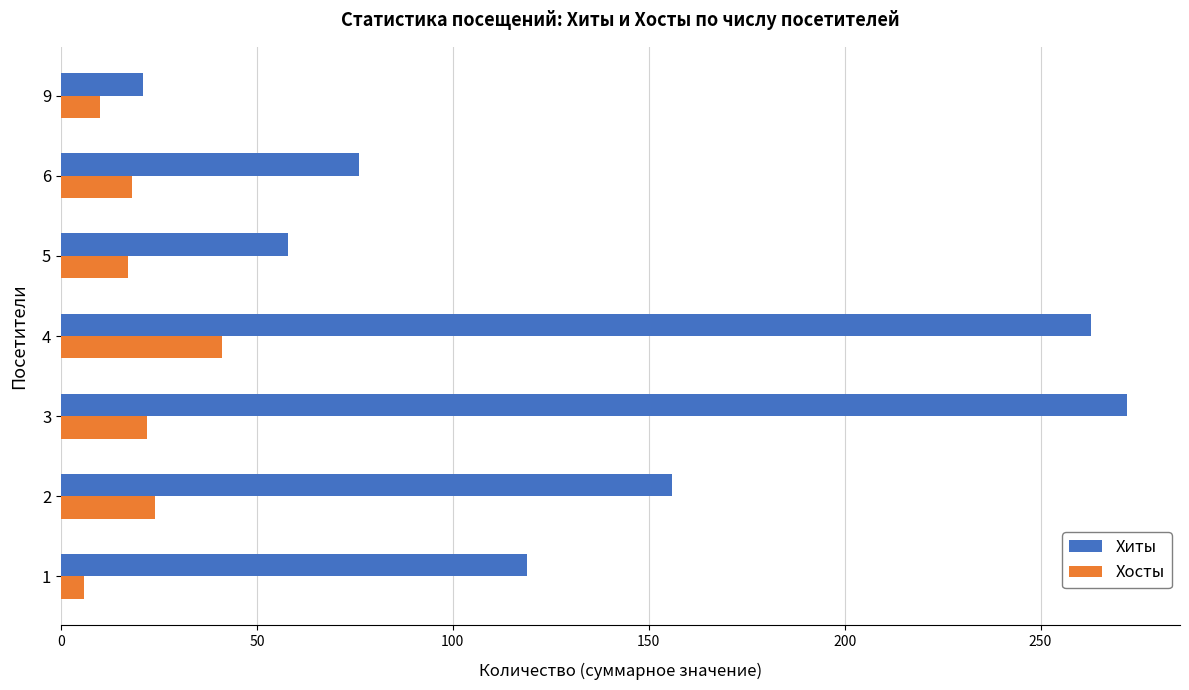

Which series has the largest total across all categories?

Хиты